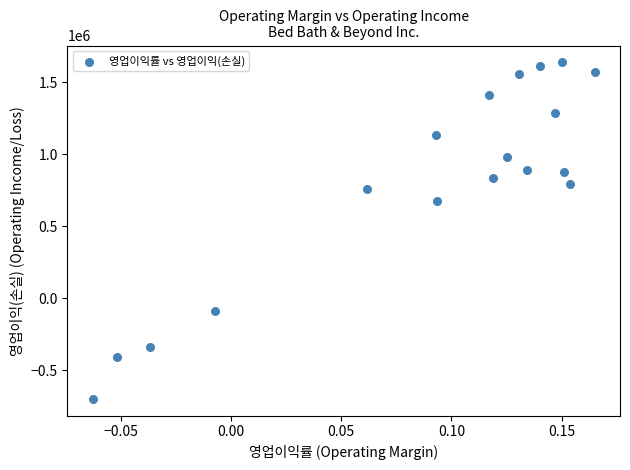

What Y value in the scatter plot is closest to 469077?

673896